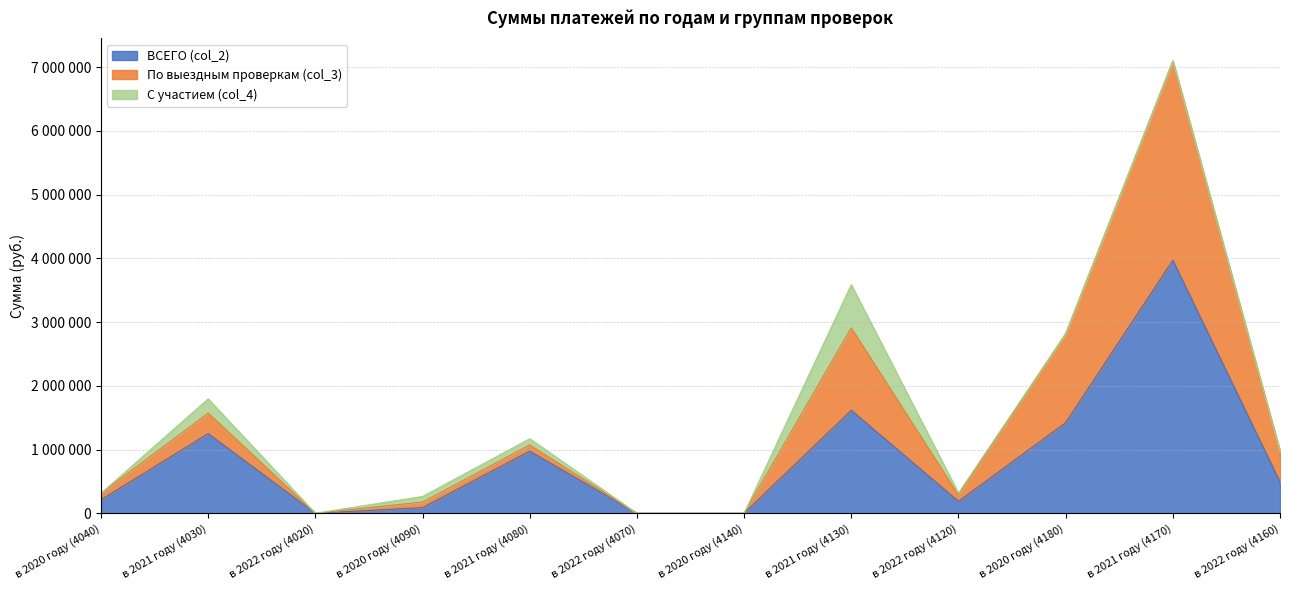

What is the sum of all По выездным проверкам (col_3) values?

17215307